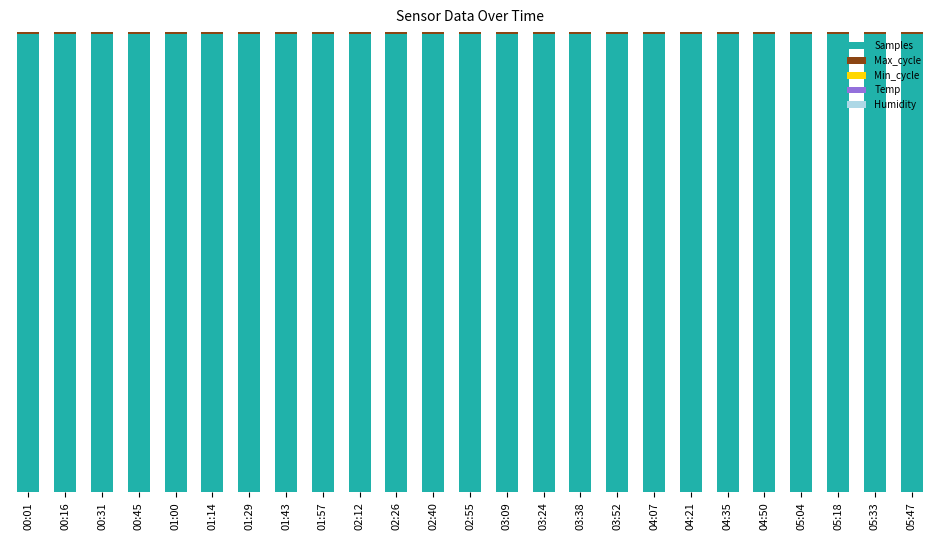

Does the chart contain stacked bars?

Yes